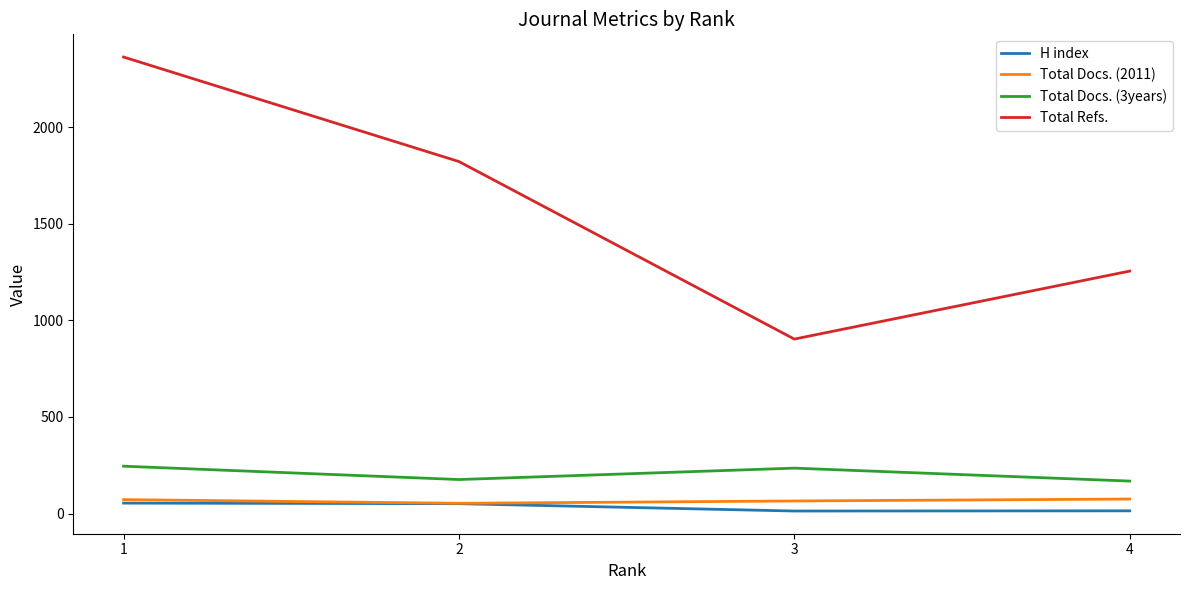

What is the difference between the maximum and minimum values in the H index series?

41